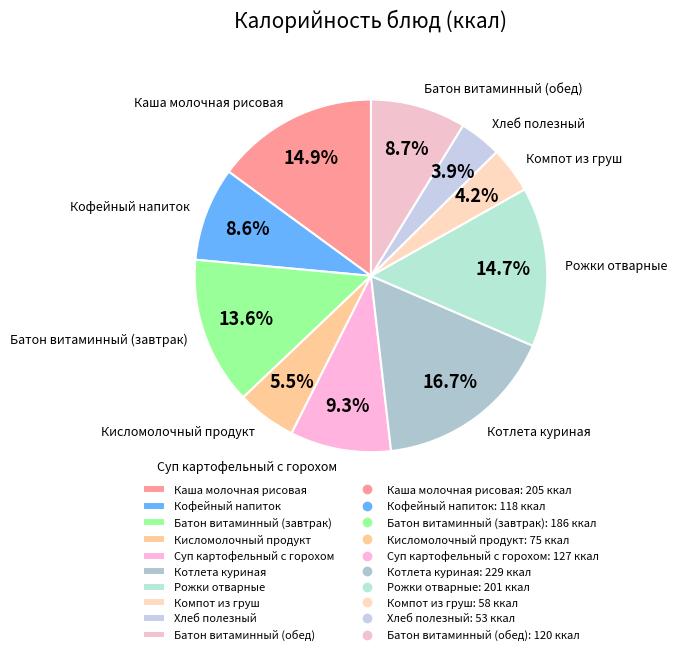

To the nearest percent, what is the difference between the largest and smallest slice percentages?

13%